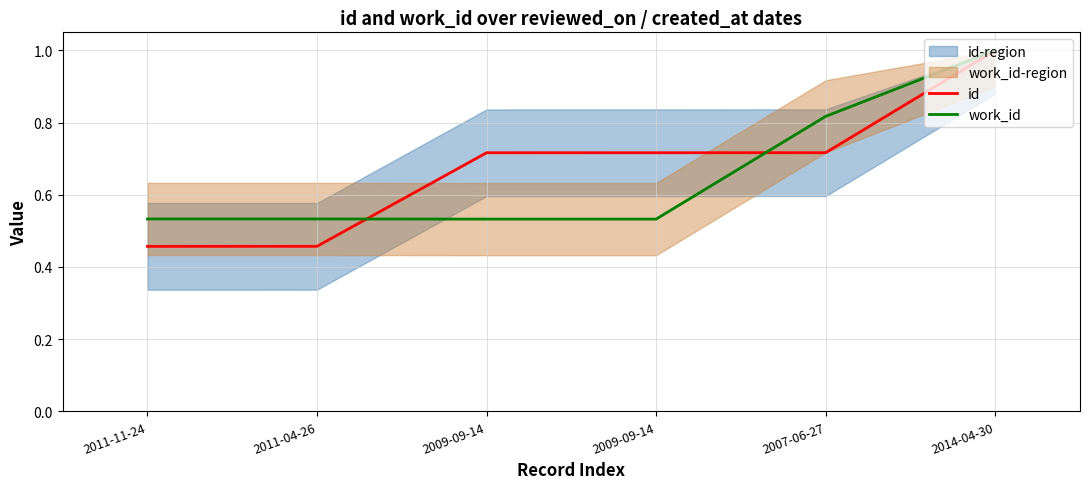

True or false: id and work_id intersect in this chart.

True